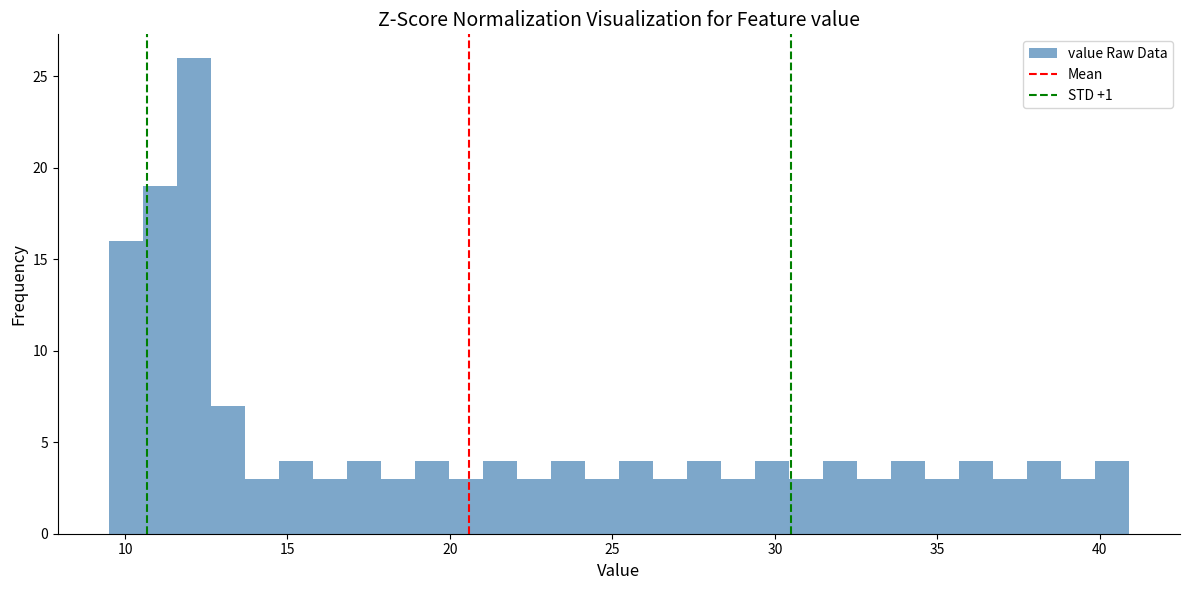

Read against the x-axis, roughly where is the centre of the tallest bar?

12.0